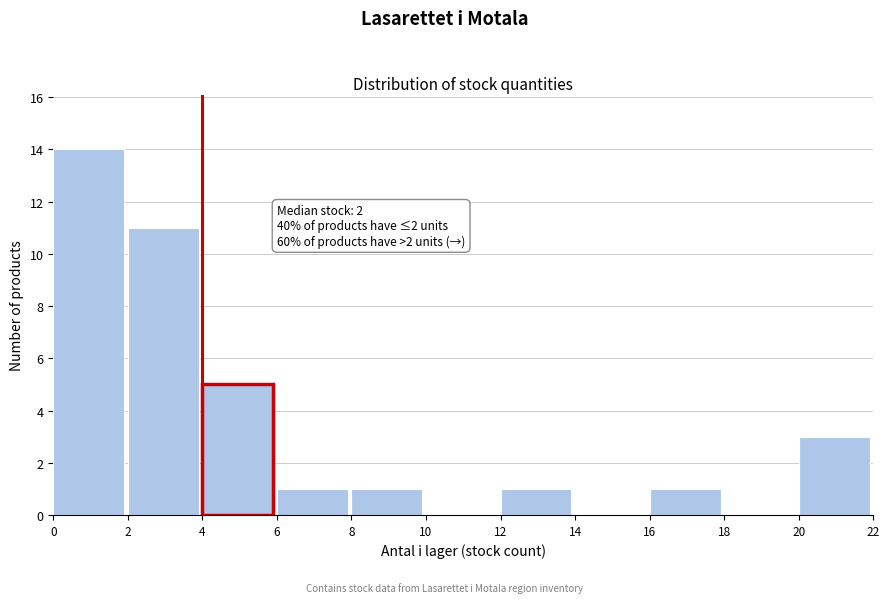

Over which range of the x-axis is the bar tallest?

0 to 2